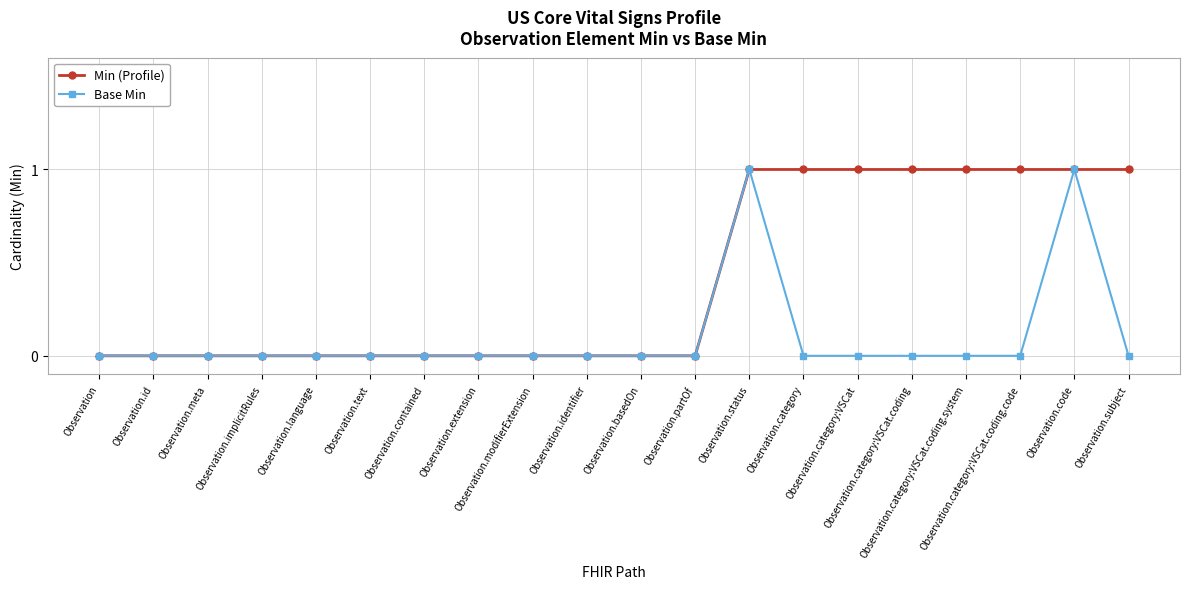

Reading right to left, list all the values displayed in this chart.

Min (Profile): 1	1	1	1	1	1	1	1	0	0	0	0	0	0	0	0	0	0	0	0
Base Min: 0	1	0	0	0	0	0	1	0	0	0	0	0	0	0	0	0	0	0	0